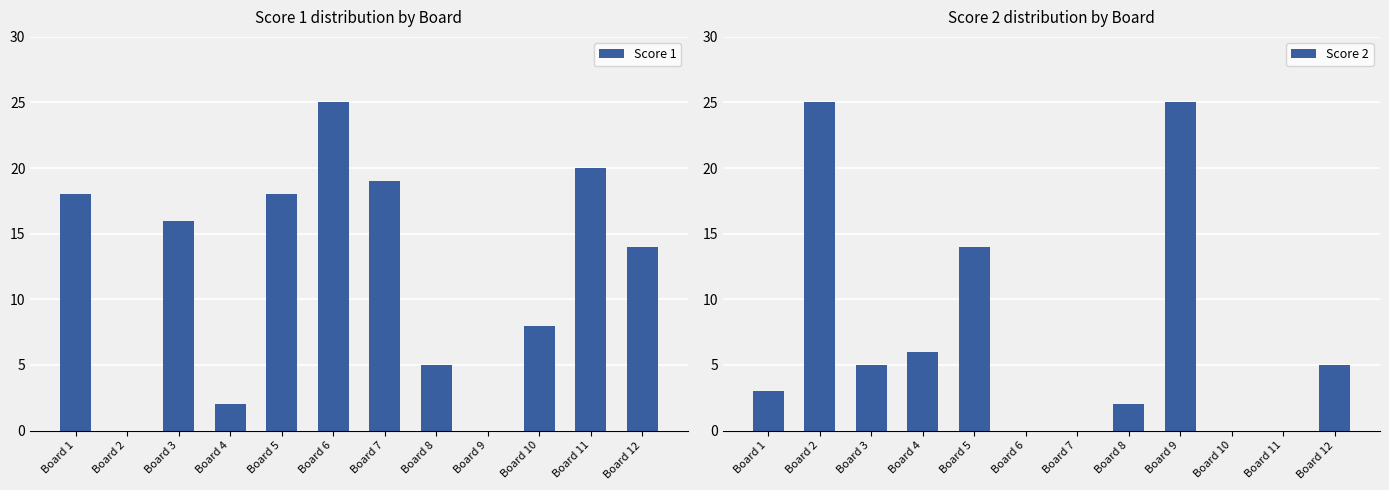

Which category has the lowest value across all series?

Board 2